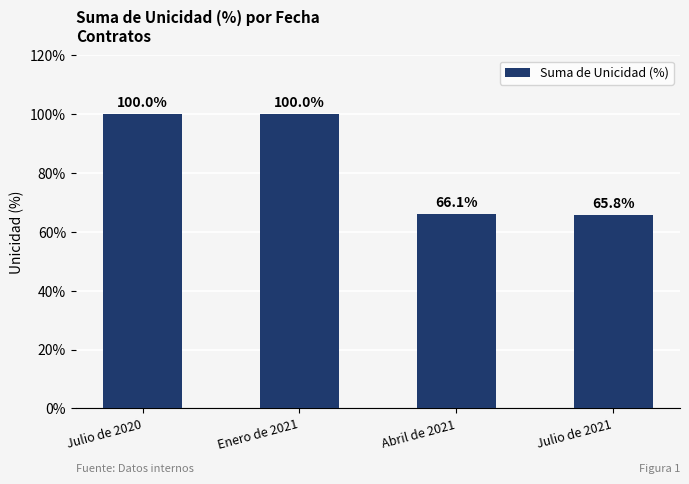

What is the value of the 3rd bar from the left?

66.1